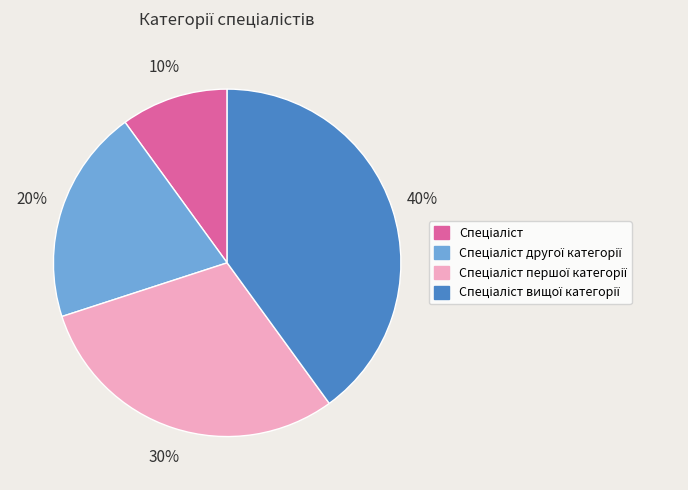

To the nearest percent, what is the average slice percentage?

25%